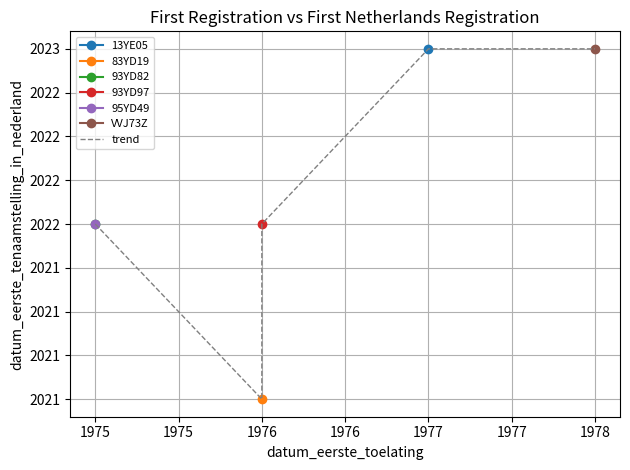

What is the value of the 1st point from the left?

2022